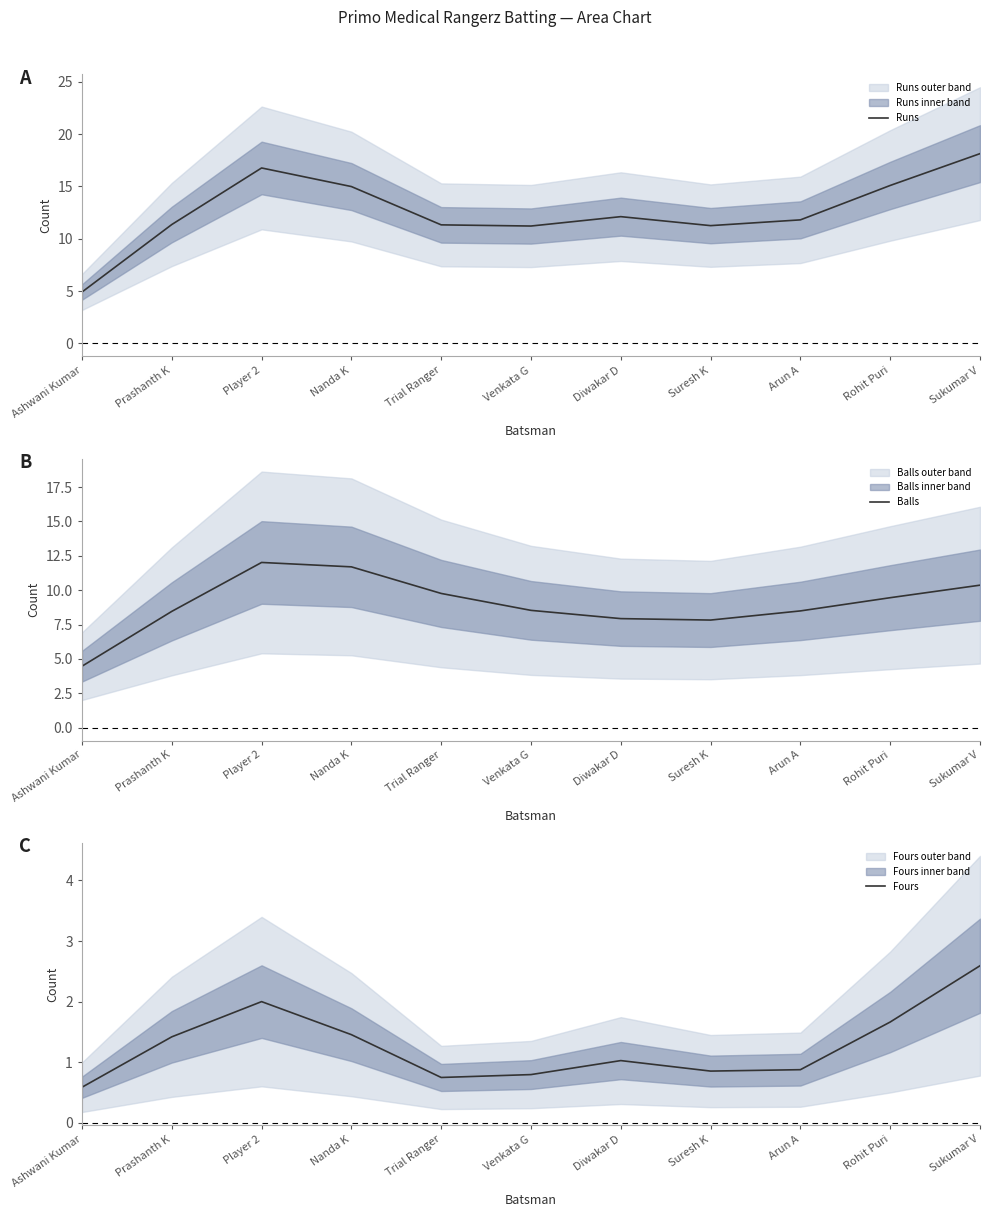

List the series in order of their overall mean, lowest first.

Fours, Balls, Runs